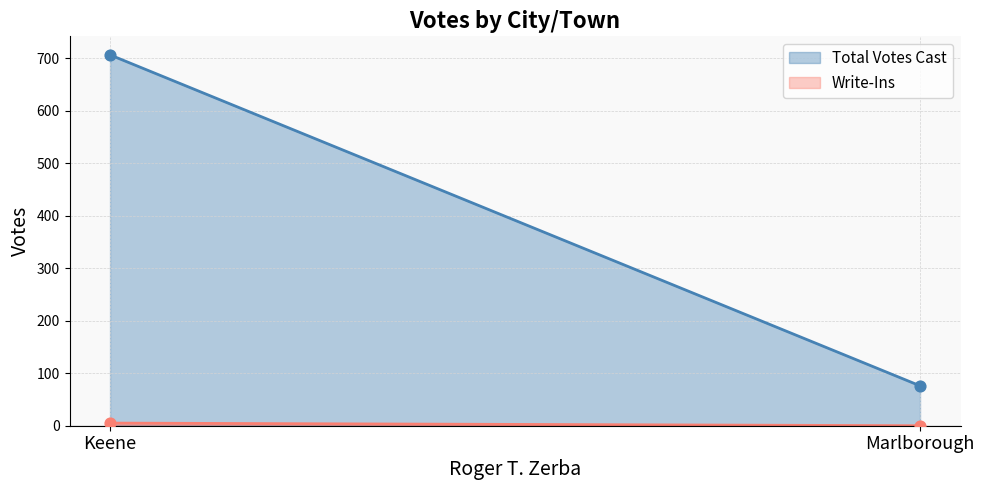

What are all the series names shown in the legend?

Total Votes Cast, Write-Ins